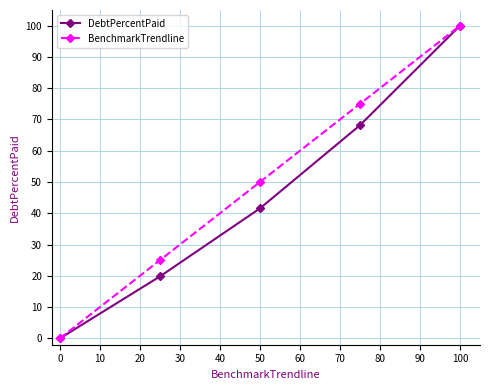

How many lines are shown in the chart?

2